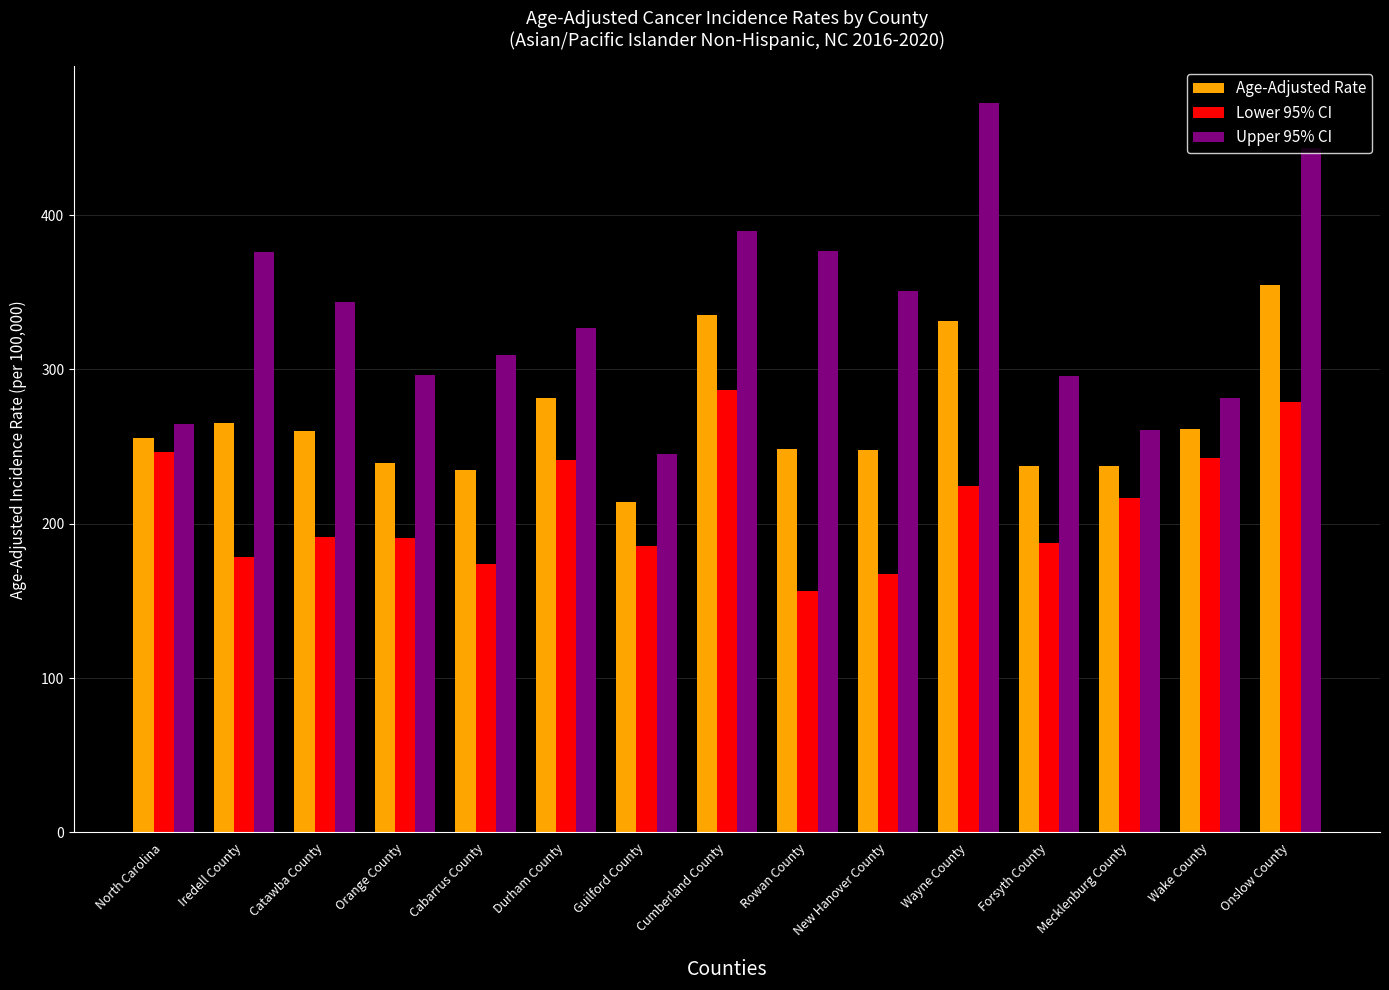

What is the average value of the Age-Adjusted Rate series?

267.0